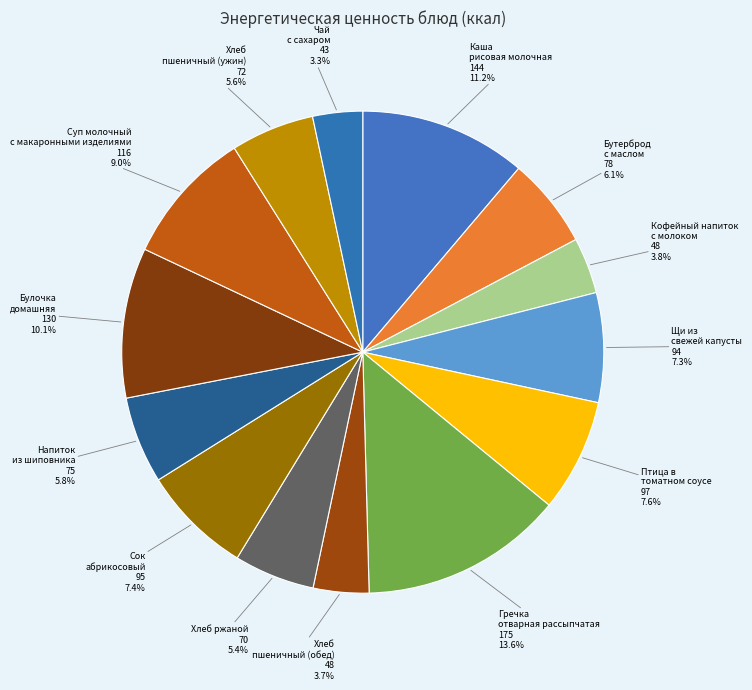

True or false: Напиток из шиповника accounts for 6% of the total.

True